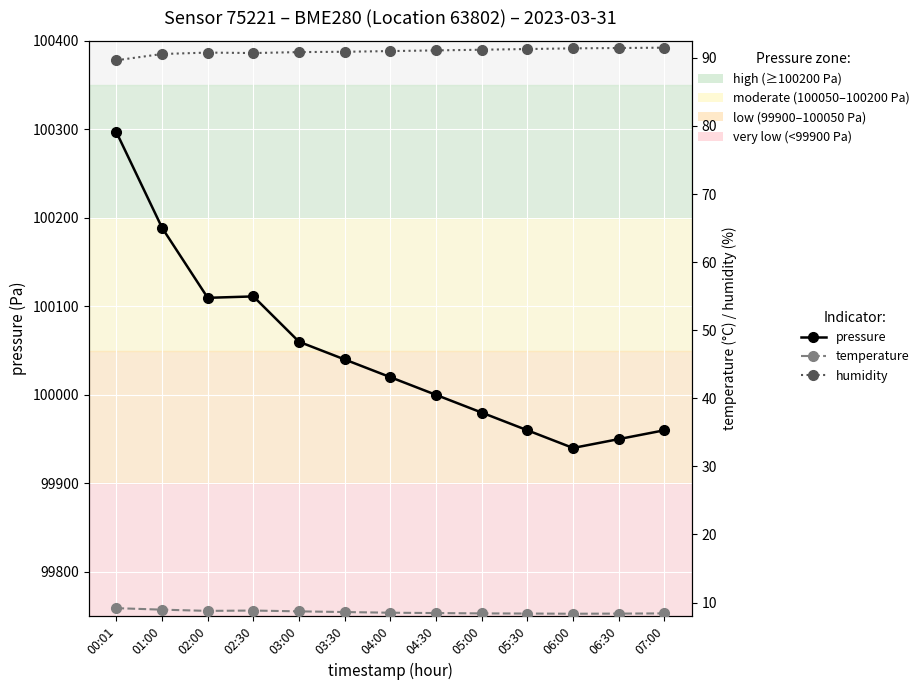

What is the sum of all humidity values?

1182.4